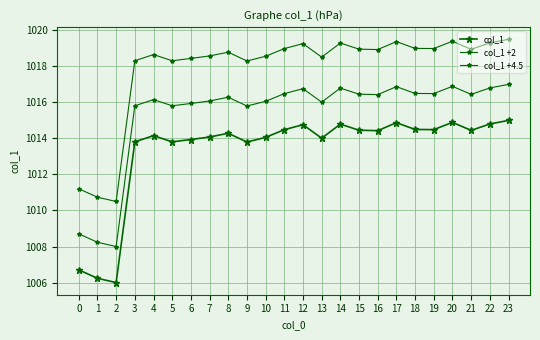

In col_1 +4.5, how many points are lower than both neighbors (excluding endpoints)?

7